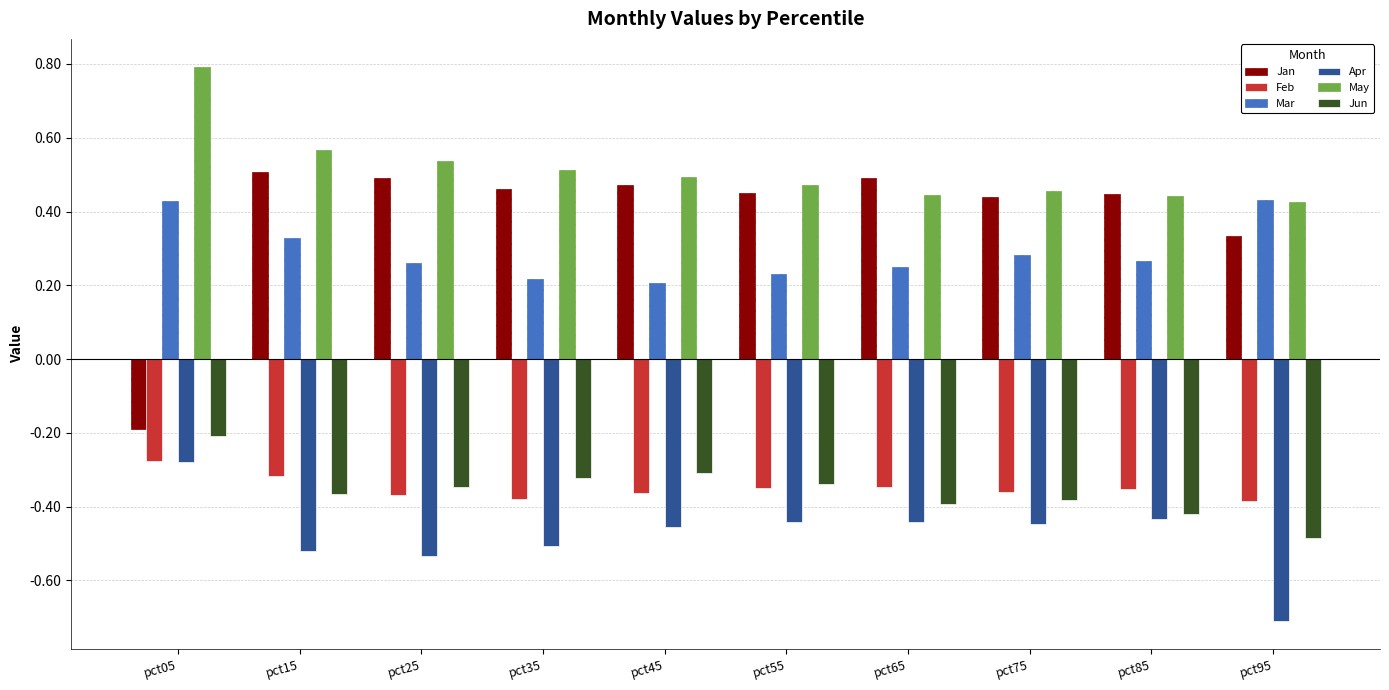

Are the bars horizontal?

No